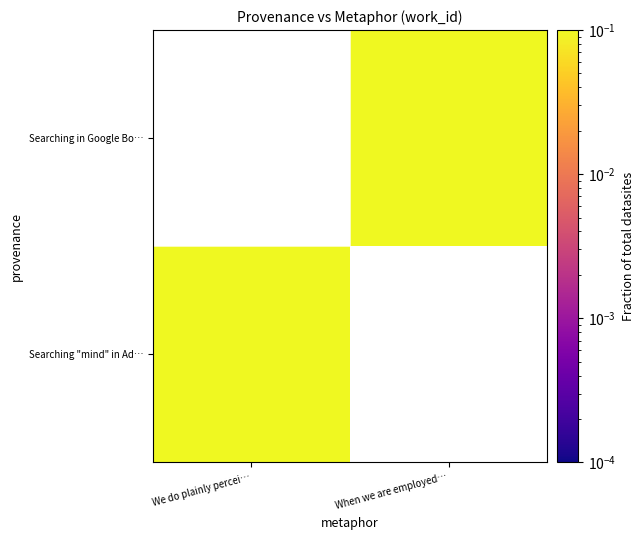

Rank the series at When we are employed… from highest to lowest value.

Searching "mind" in Ad…, Searching in Google Bo…